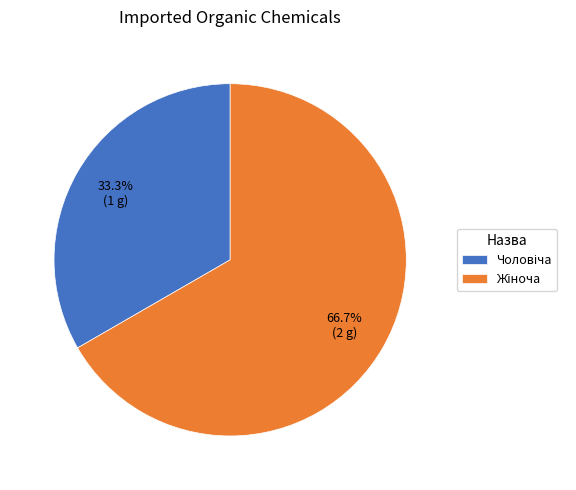

Is there any slice that represents more than half of the pie?

Yes